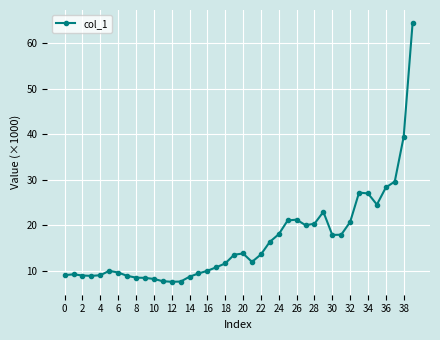

What is the maximum value shown in the chart?

64.4